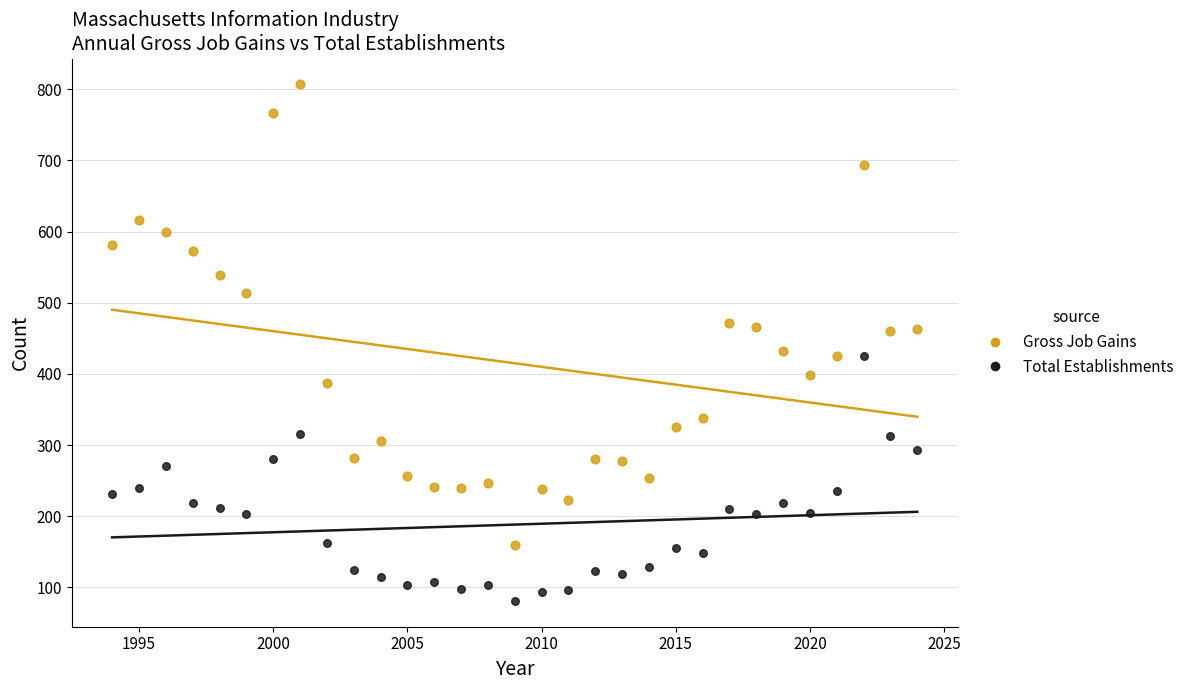

Across all data points, what is the range of X values (max minus min)?

30